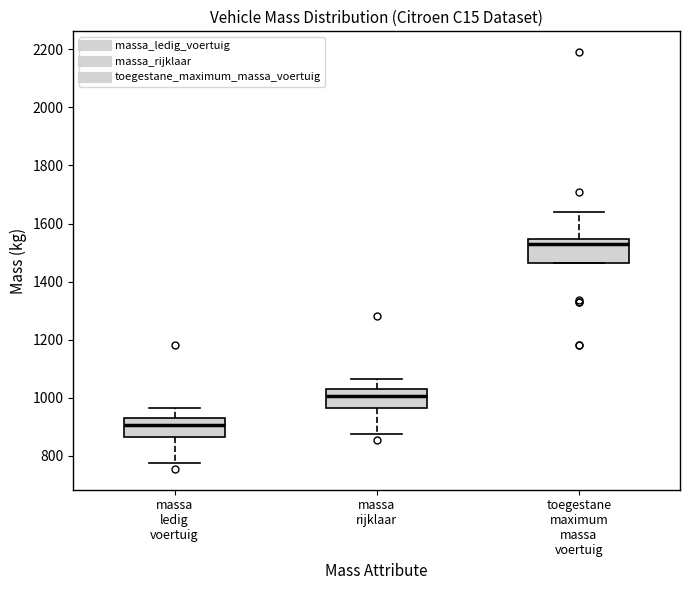

Which box has the highest median line?

toegestane maximum massa voertuig